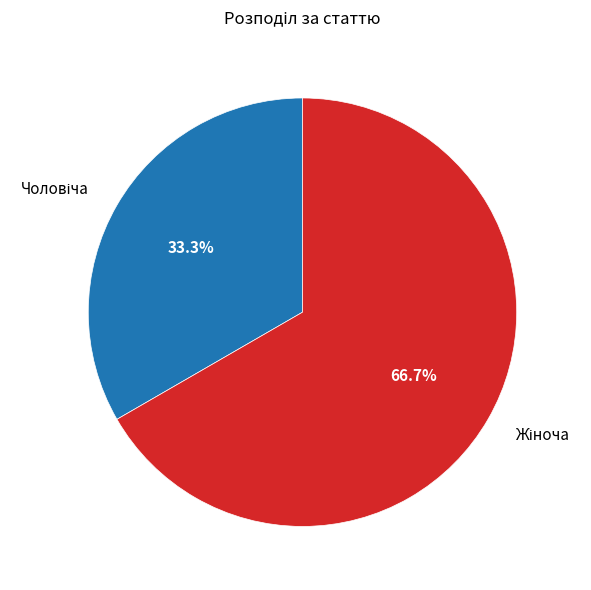

Is there any slice that represents more than half of the pie?

Yes